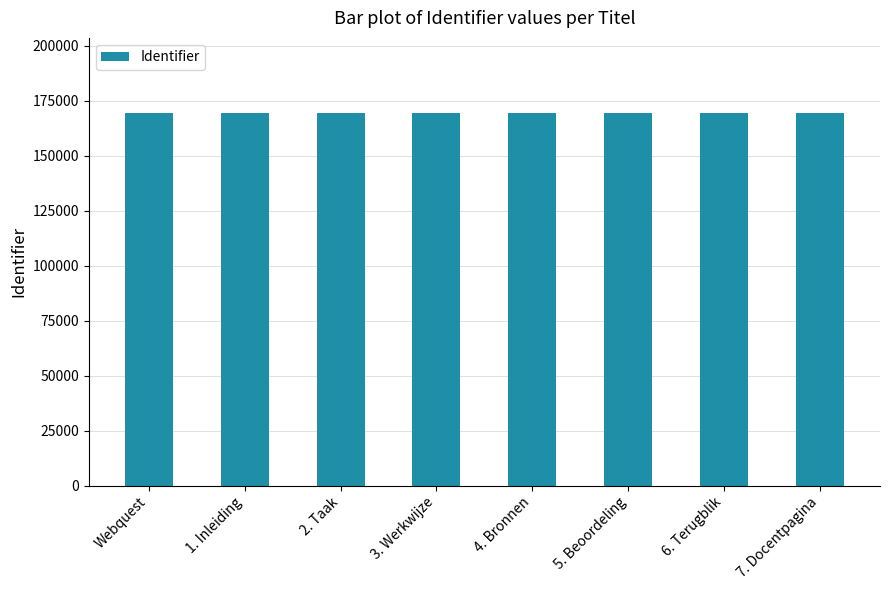

What is the sum of the values at Webquest and 6. Terugblik?

339131